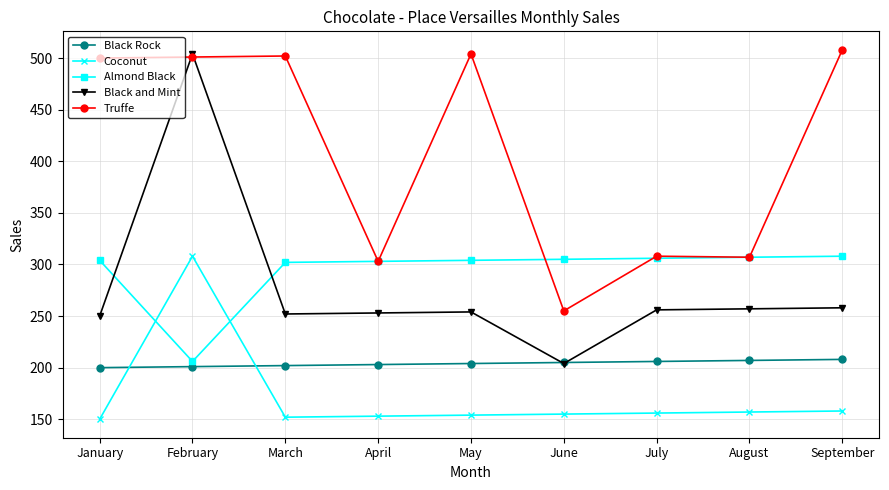

At which label does Black and Mint reach its peak?

February